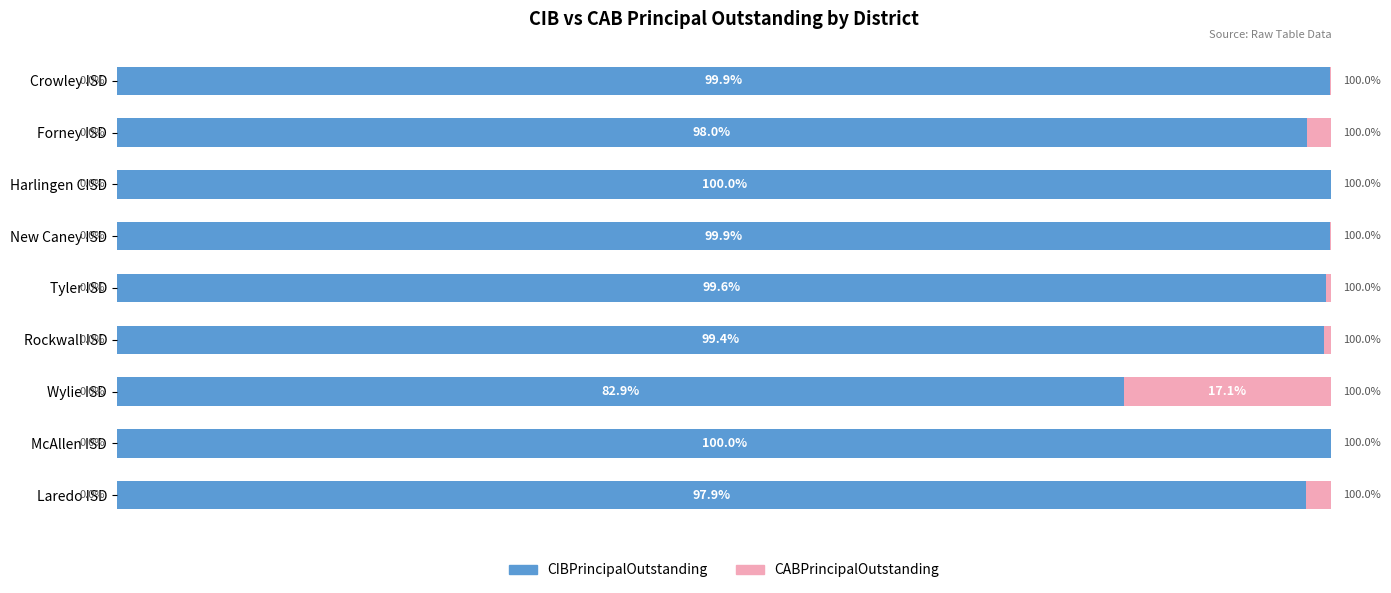

Where is CIBPrincipalOutstanding nearest to the value 91?

Laredo ISD